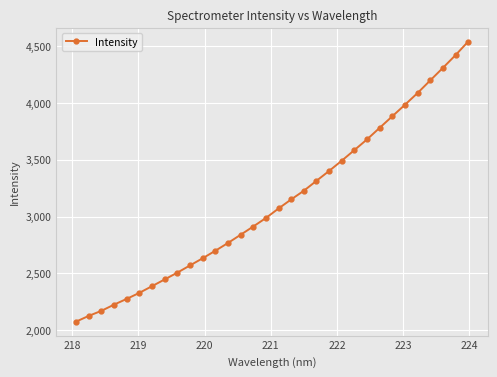

True or false: the data has more than 2 interior local peaks.

False